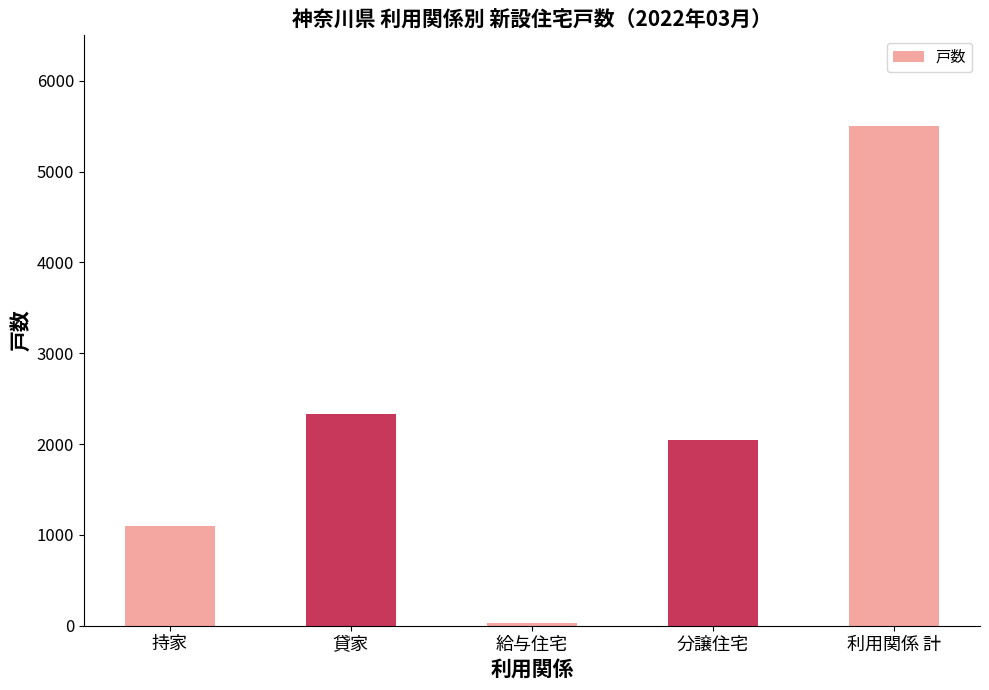

What value does the data have at 持家?

1097